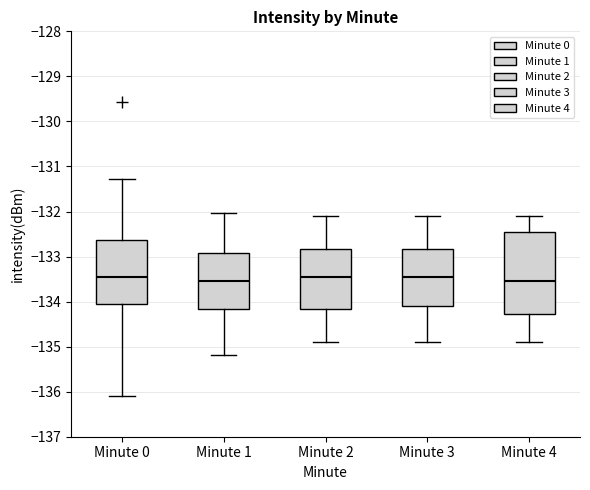

Which box is the tallest, from its lower edge to its upper edge?

Minute 4